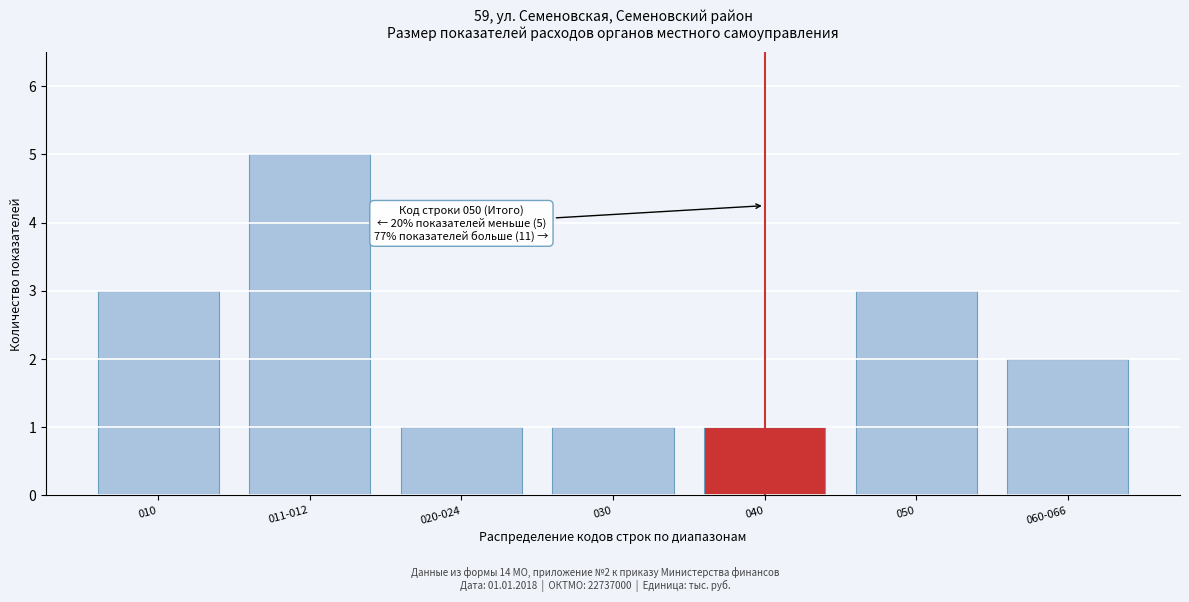

Reading left to right, list all the values displayed in this chart.

3	5	1	1	1	3	2